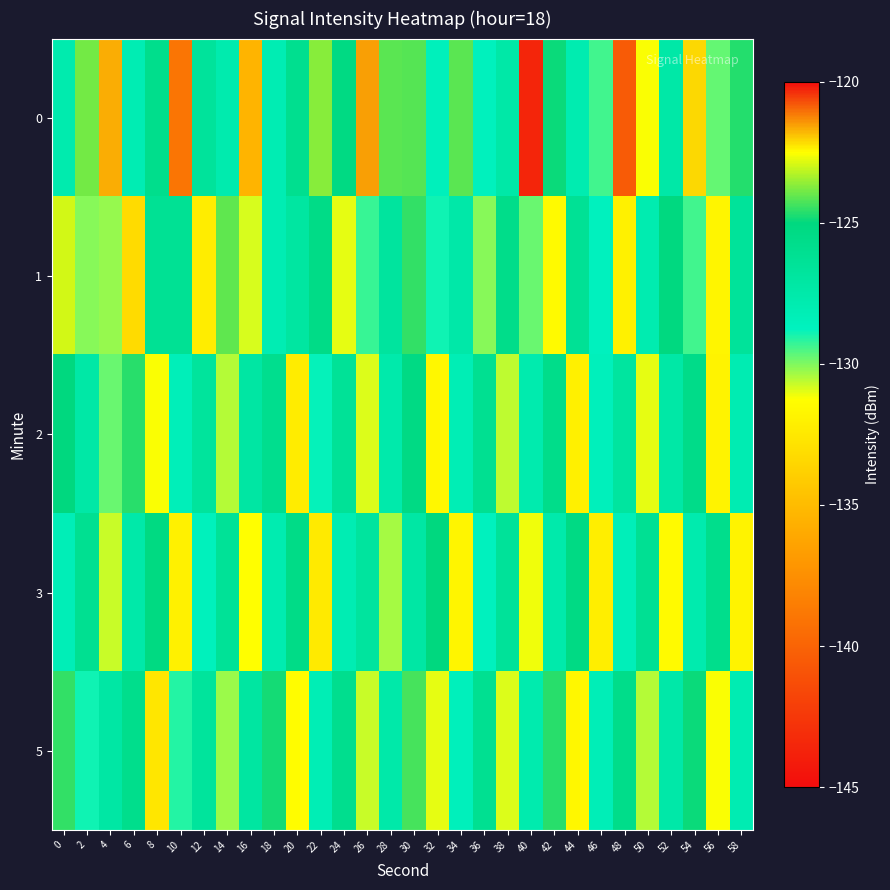

List the series in order of their peak value, lowest first.

3, 2, 5, 1, 0